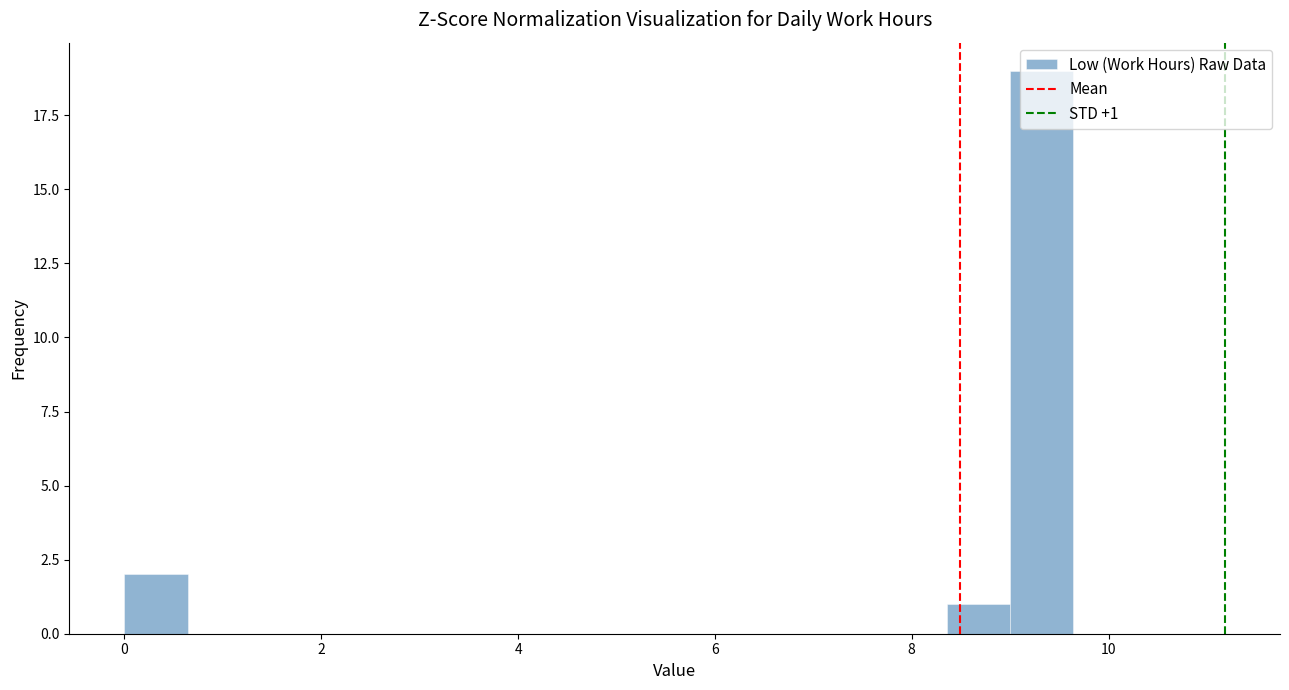

Read against the x-axis, roughly where is the centre of the tallest bar?

9.4